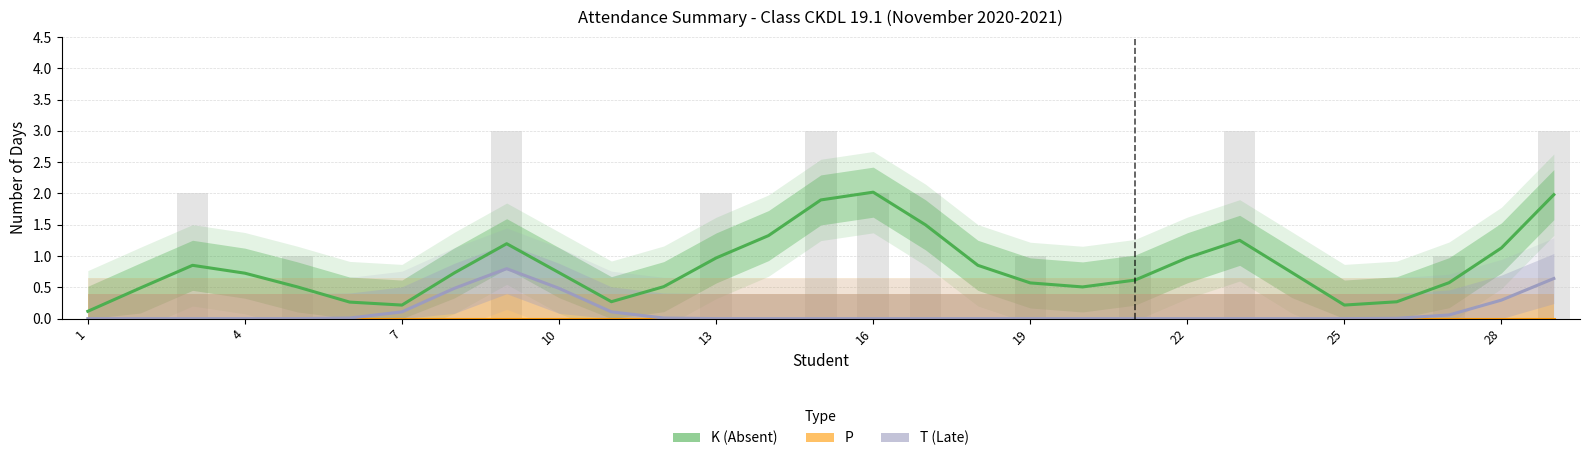

Rank the series at 13 from highest to lowest value.

K (Absent), T (Late), P